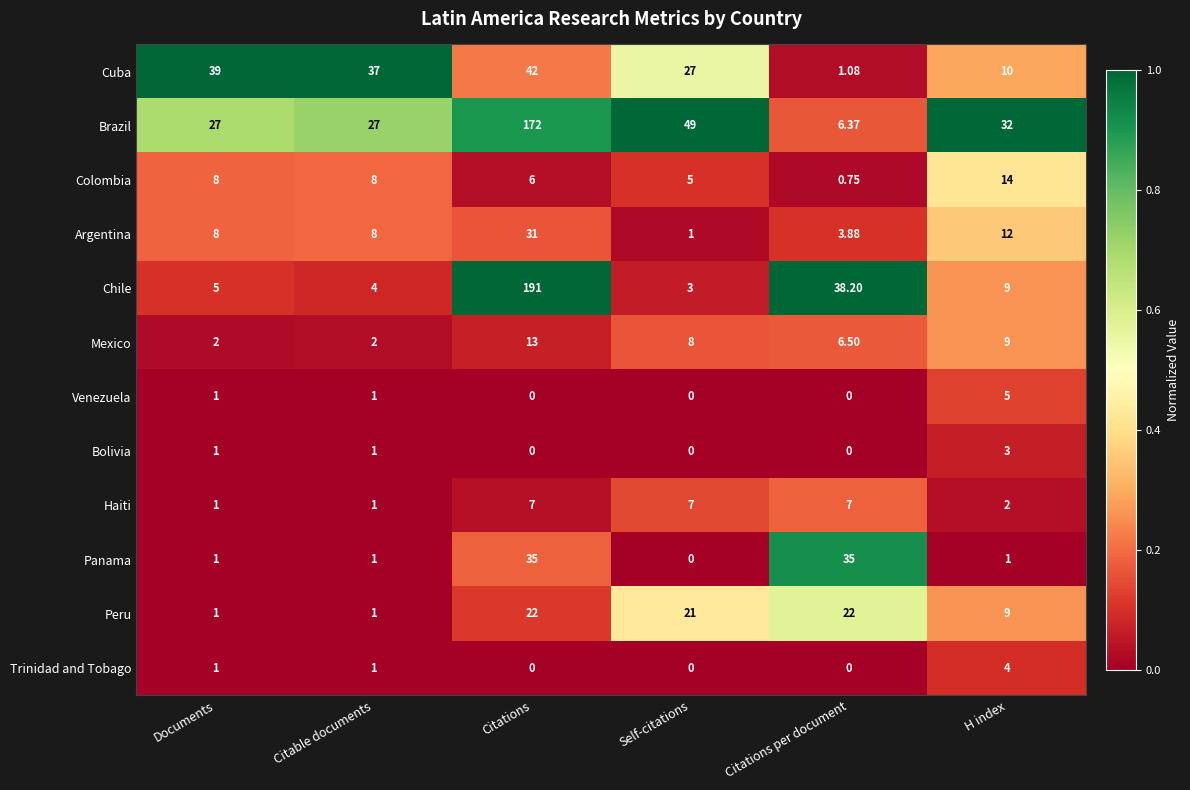

How many categories are shown in the chart?

6